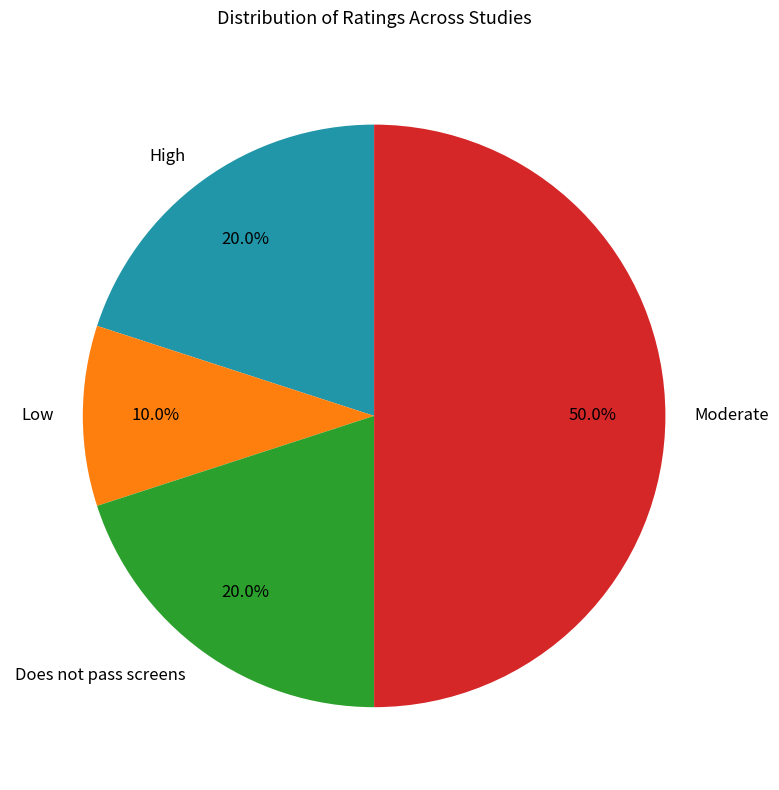

Count the number of slices in the pie.

4